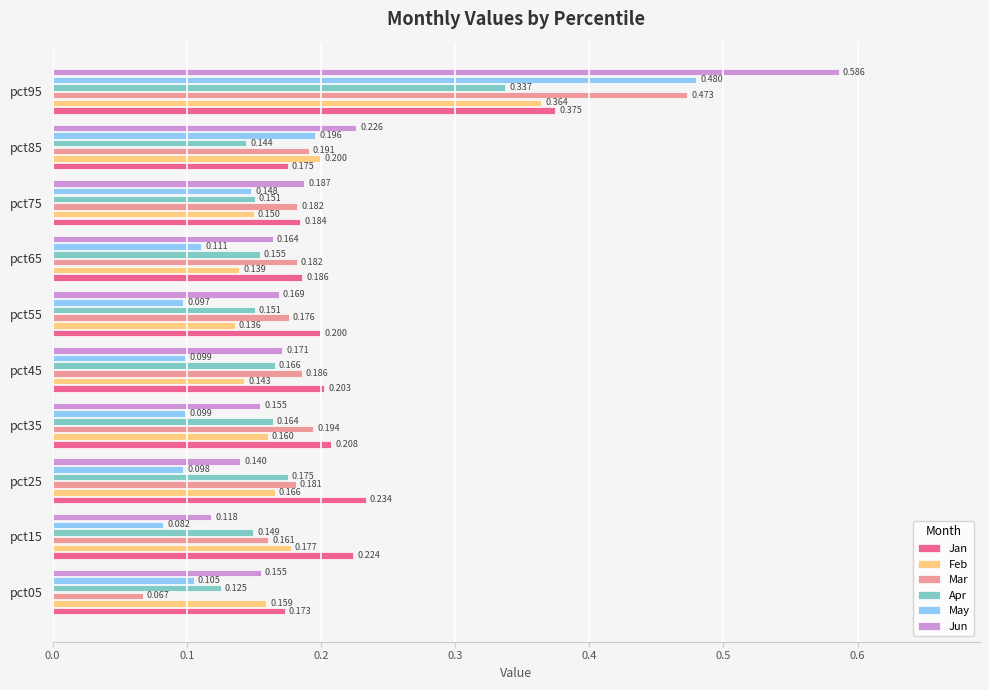

At pct25, list the series in order from largest to smallest.

Jan, Mar, Apr, Feb, Jun, May